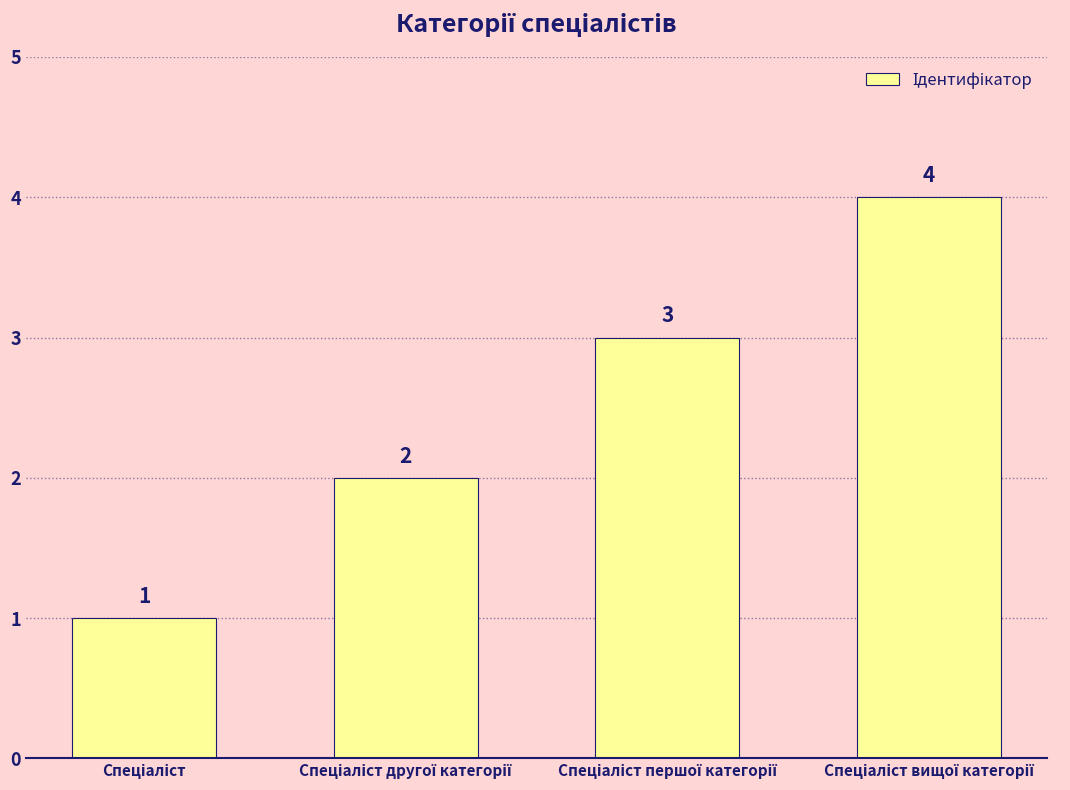

What is the greatest value displayed?

4